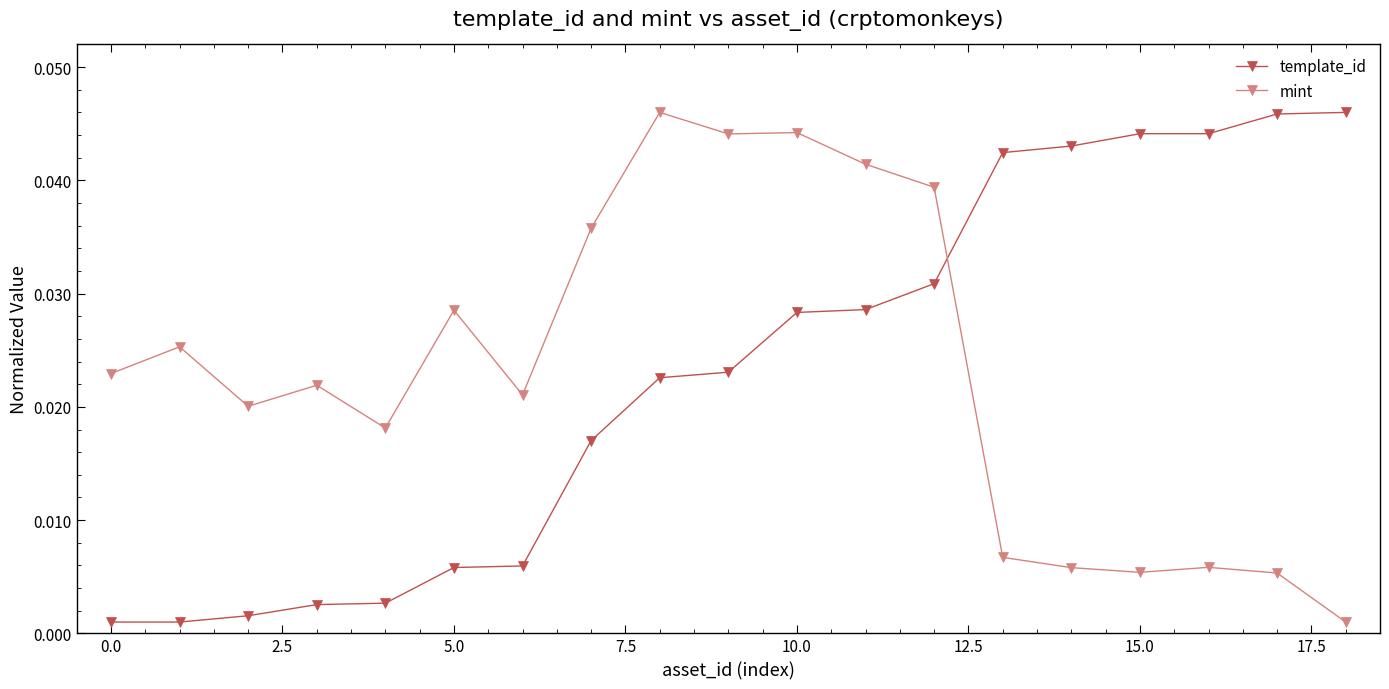

At how many categories does at least one series exceed 0?

19